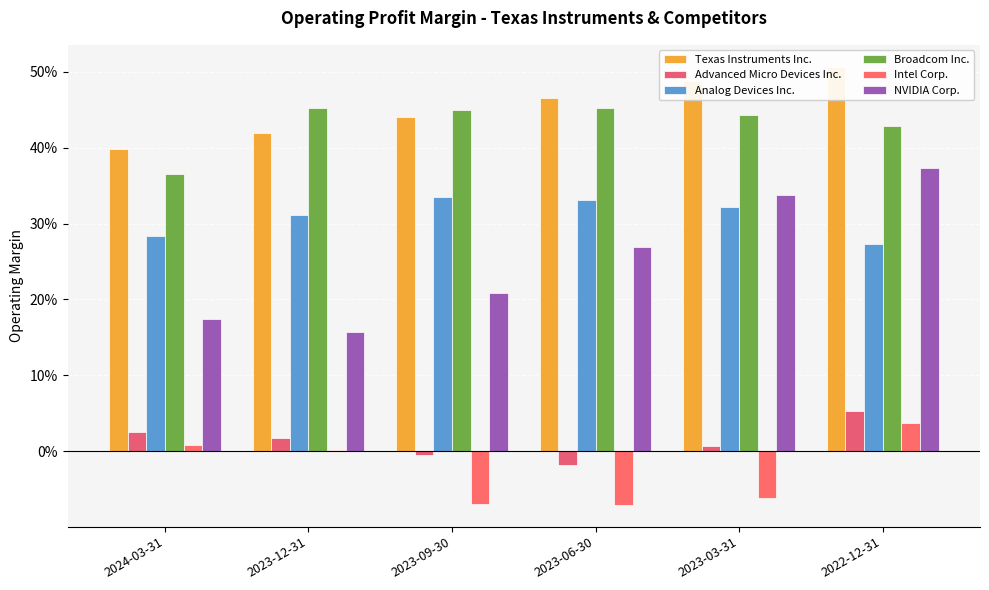

Between 2023-12-31 and 2024-03-31, which is larger?

2023-12-31